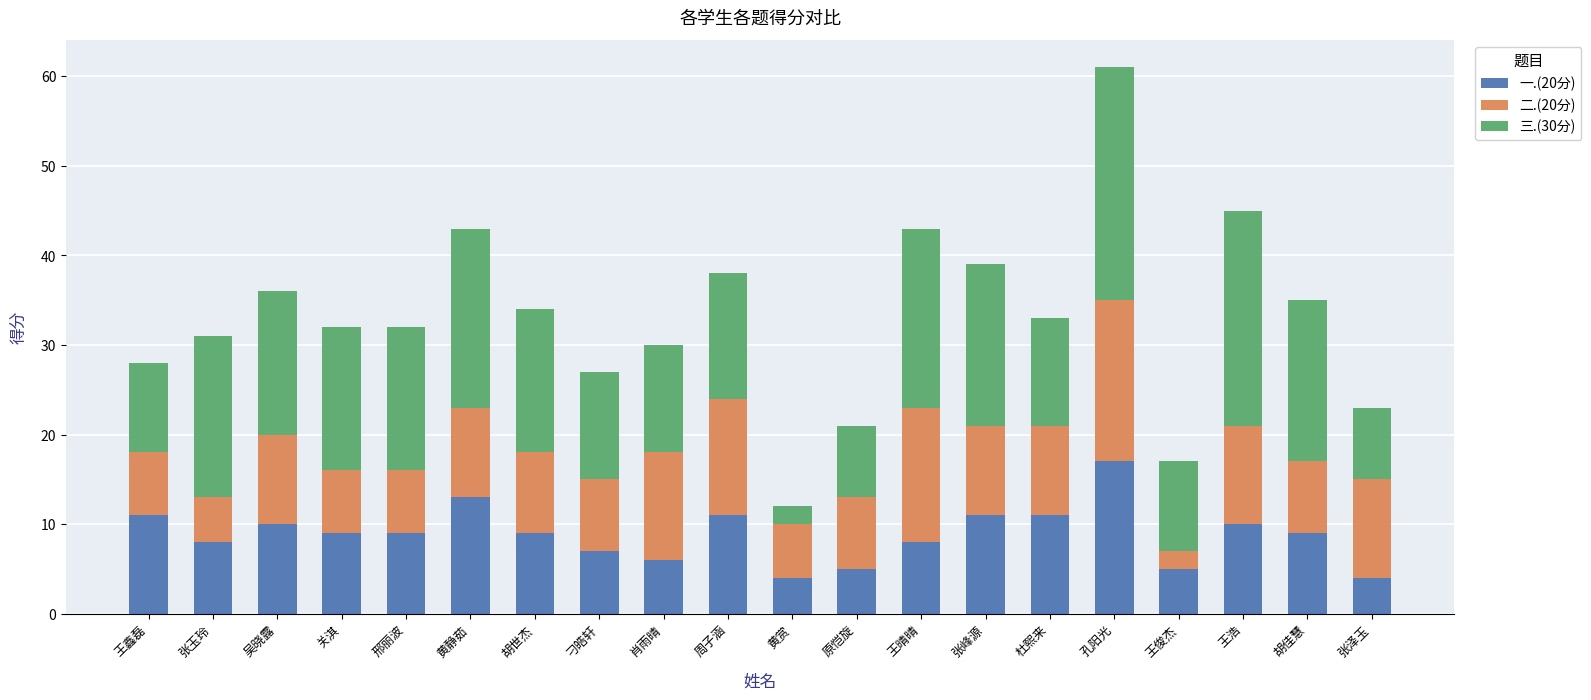

True or false: 一.(20分) has a value of 8 at 肖雨晴.

False